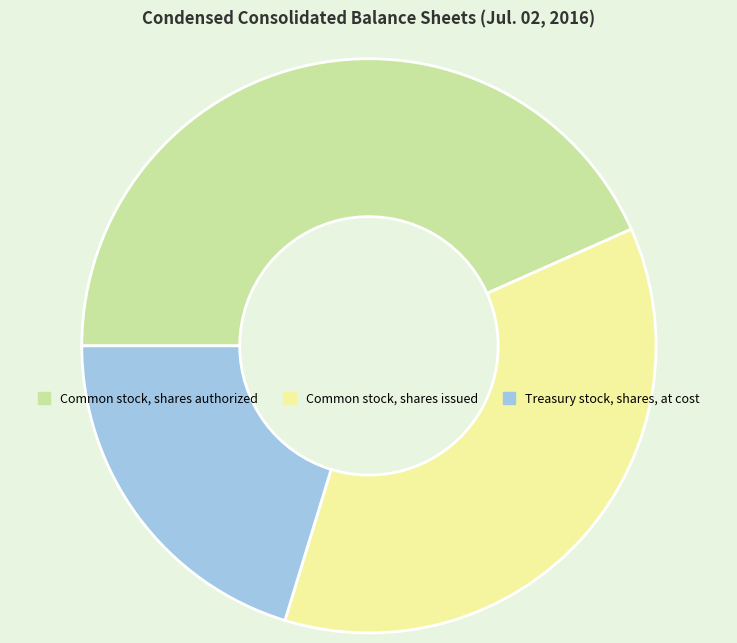

Which has a higher value, Common stock, shares authorized or Treasury stock, shares, at cost?

Common stock, shares authorized